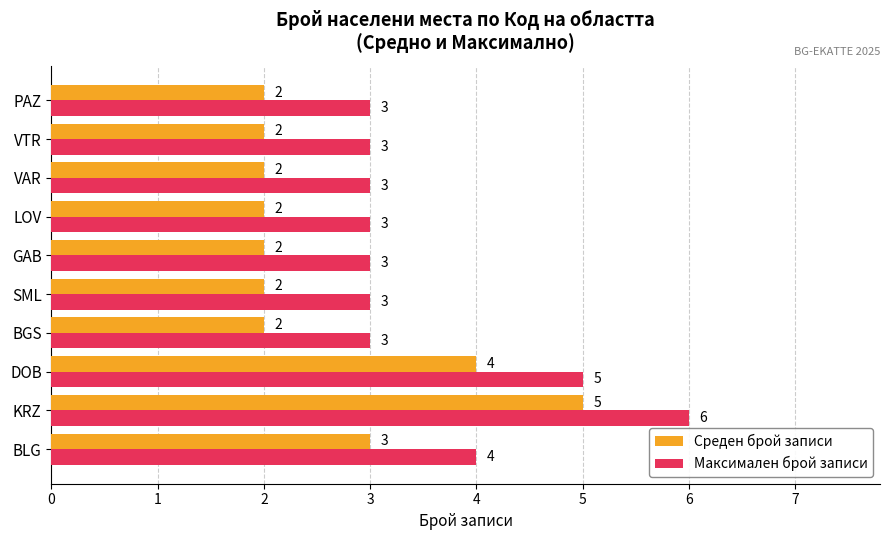

At which label is Максимален брой записи closest to 4?

BLG